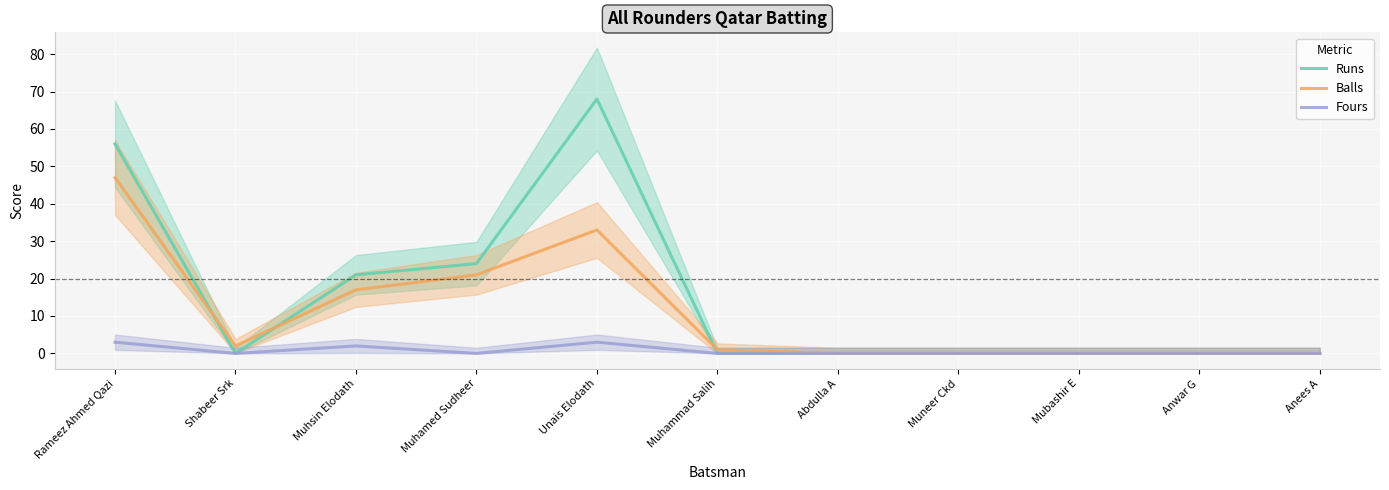

True or false: Runs has more than 2 interior local peaks.

False